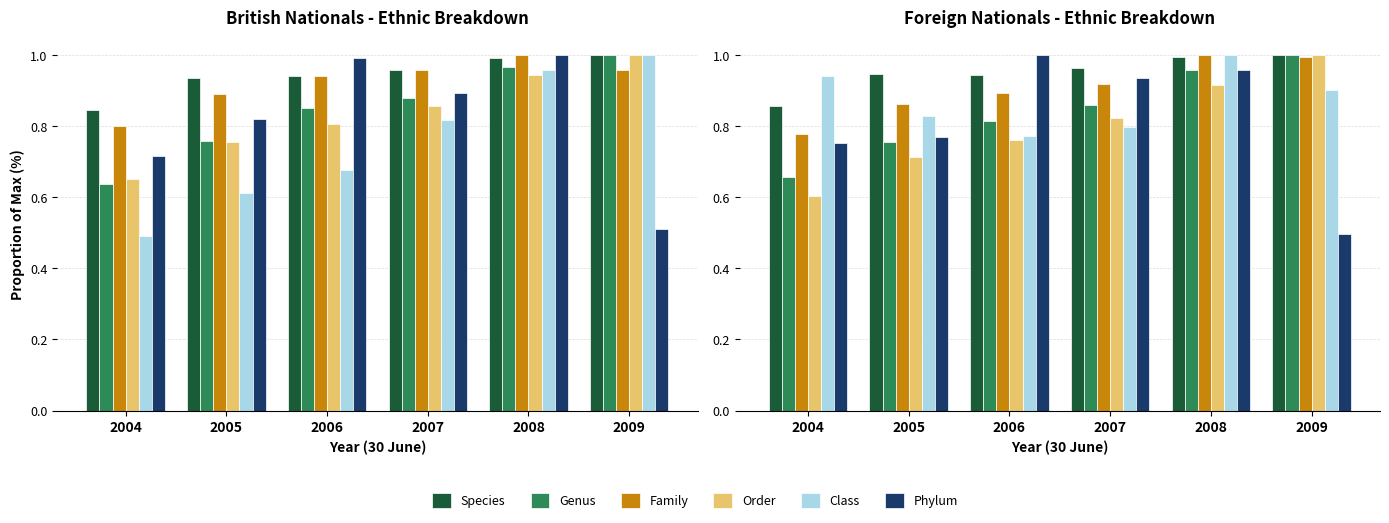

The value of Family at 2004 is 0.3. True or false?

False